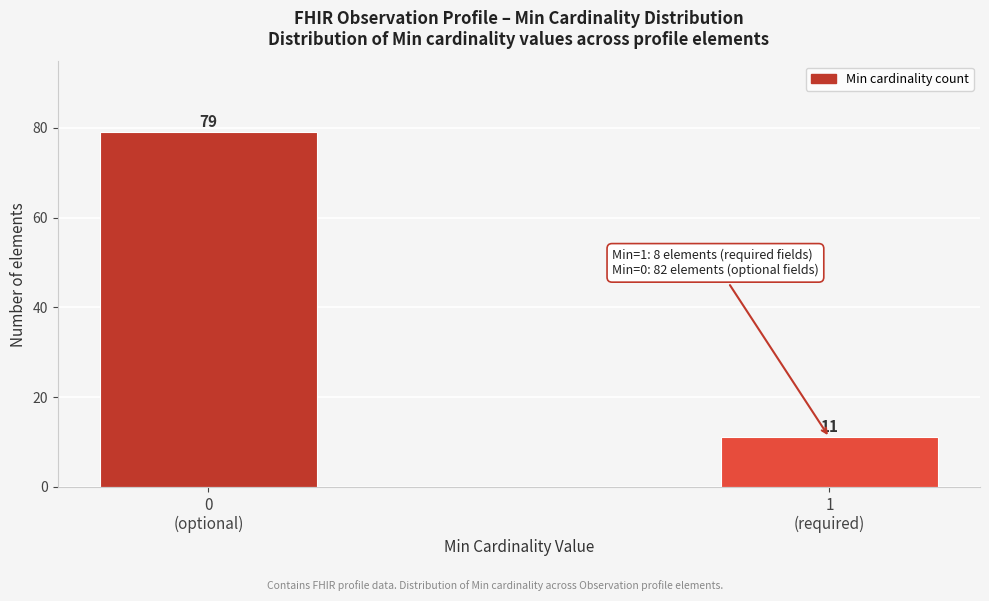

Reading left to right, what are all the values shown in this chart?

79	11